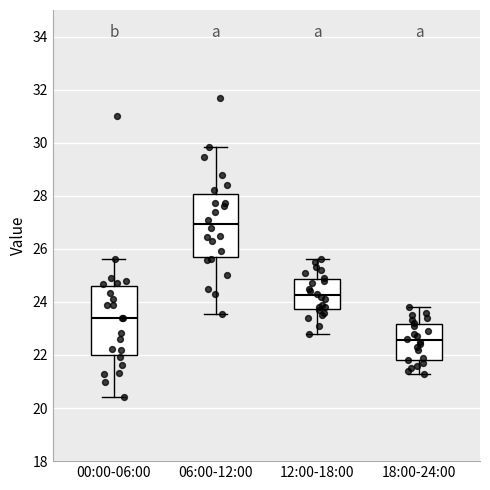

Which box has the lowest median line?

18:00-24:00